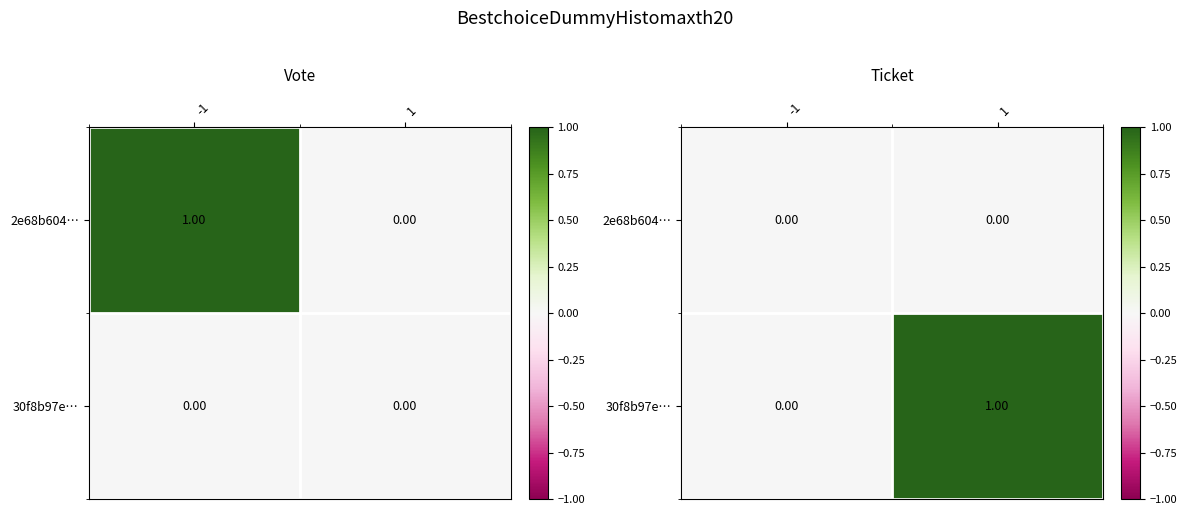

List the series in order of their peak value, lowest first.

2e68b604…, 30f8b97e…